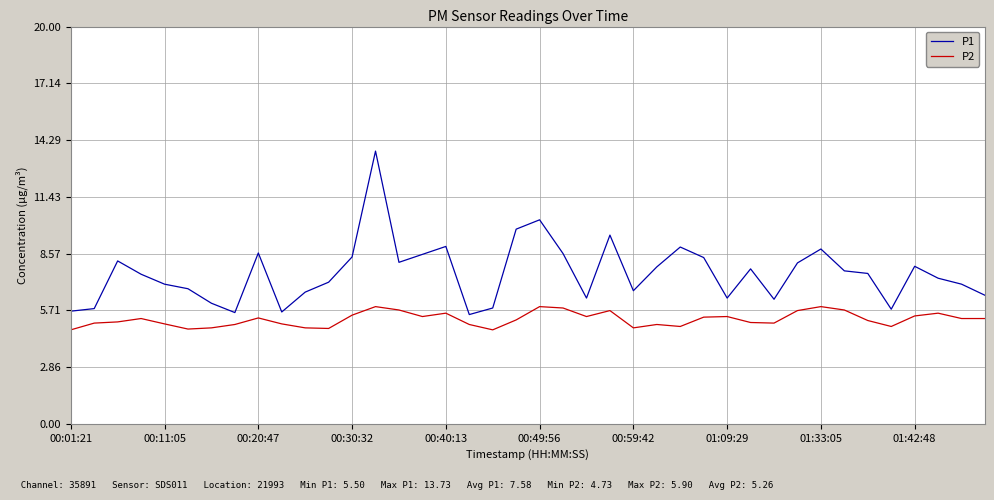

What is the smallest value displayed?

4.7